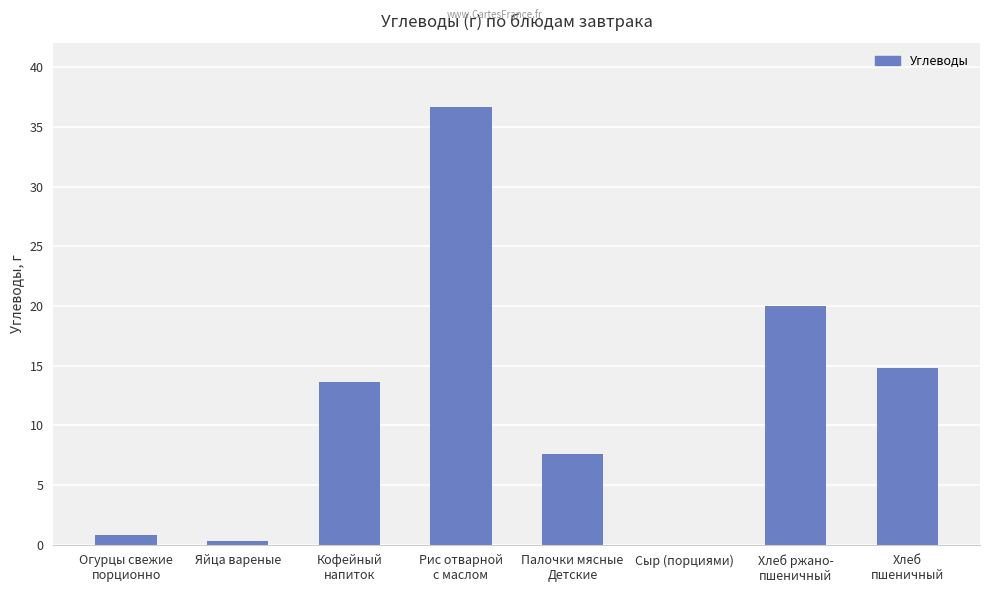

Does the chart contain stacked bars?

No